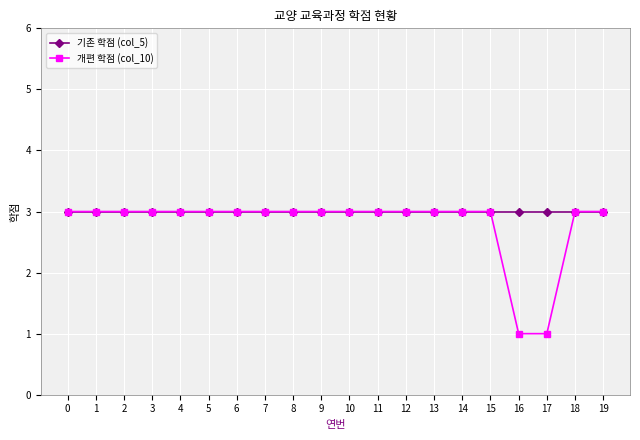

Which series has the widest spread of values?

개편 학점 (col_10)